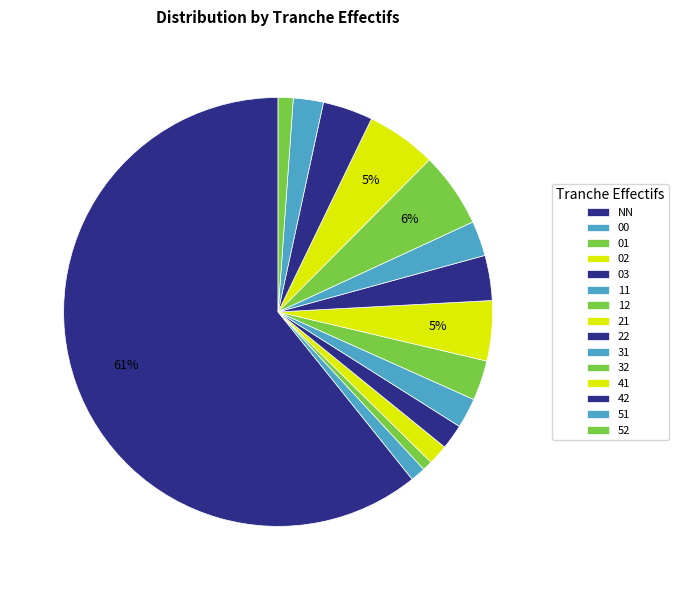

True or false: 42 accounts for 13% of the total.

False